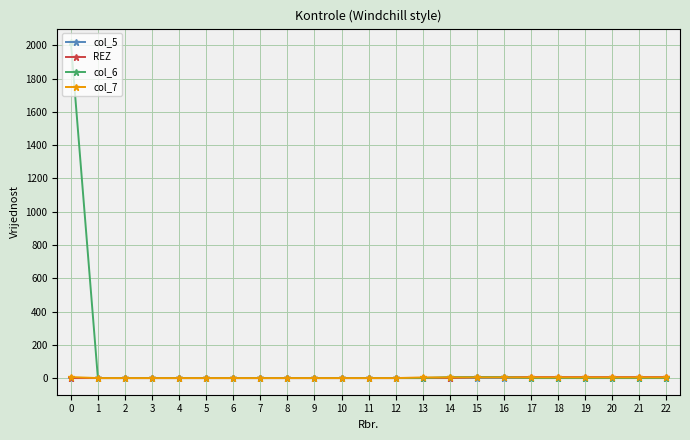

Which series has the widest spread of values?

col_6